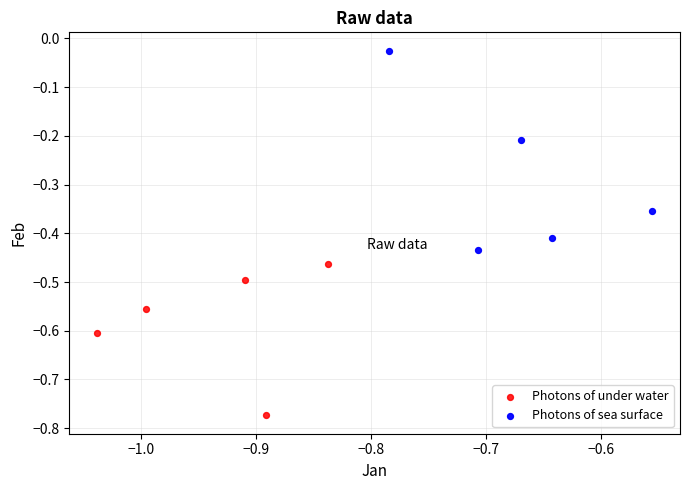

What are all the series names shown in the legend?

Photons of under water, Photons of sea surface